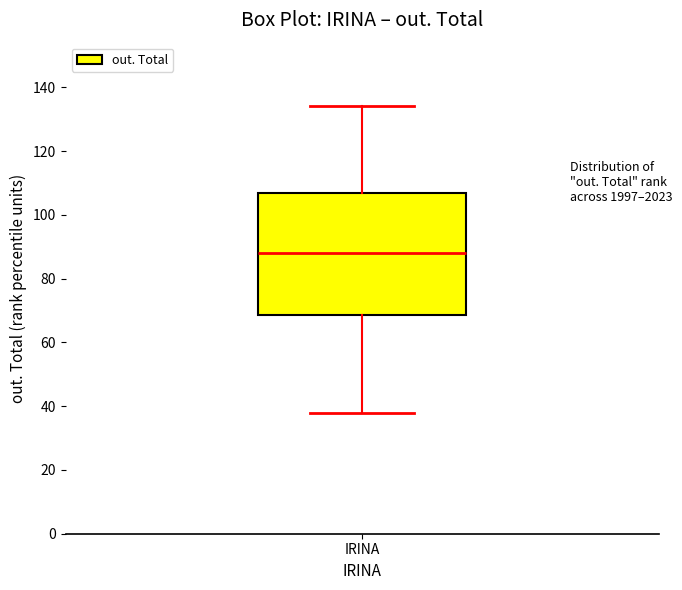

Transcribe this box plot: give where the median line is, the range the box spans, and where the two whiskers end, as read against the y-axis. The values are not printed on the chart, so give them approximately, as read against the axis.

median 88, box 68 to 106, whiskers 38 to 134